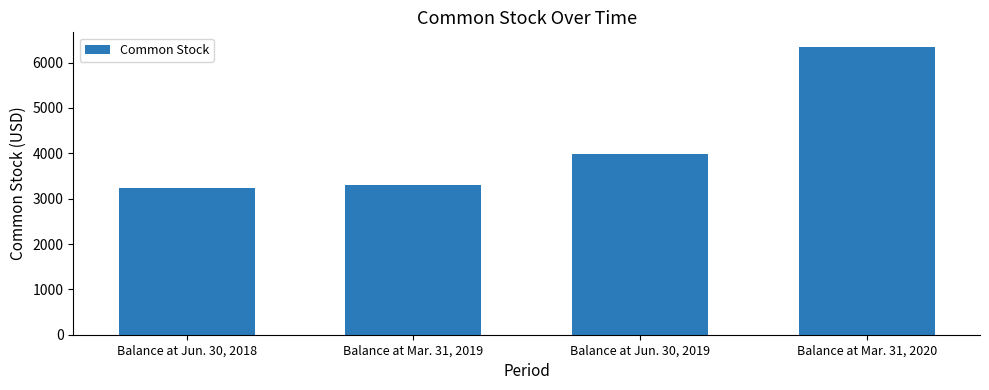

Which label corresponds to the smallest value in the chart?

Balance at Jun. 30, 2018